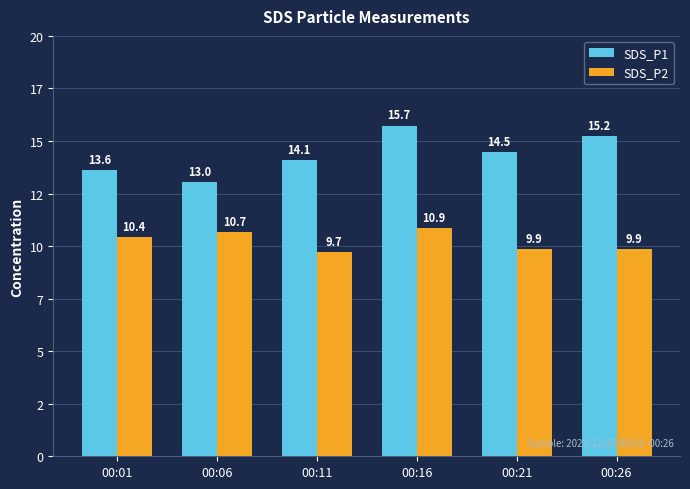

At how many categories does at least one series exceed 14?

4